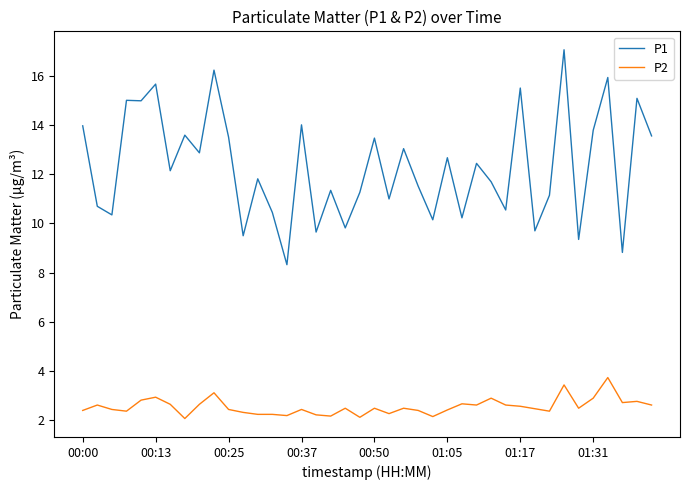

What is the maximum value shown in the chart?

17.1